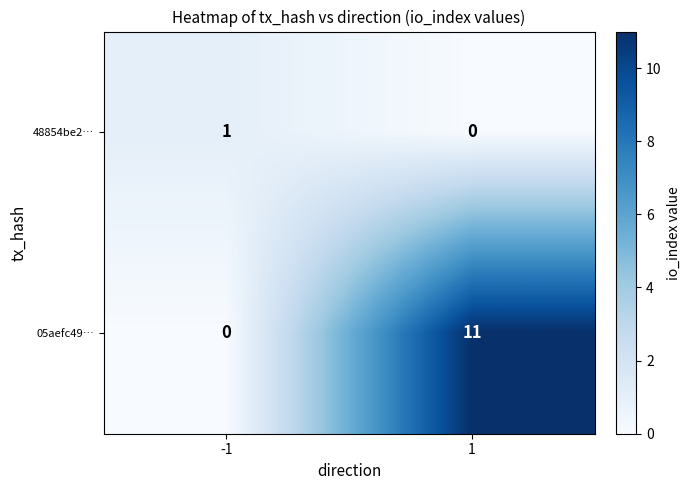

What is the sum of all 05aefc49… values?

11